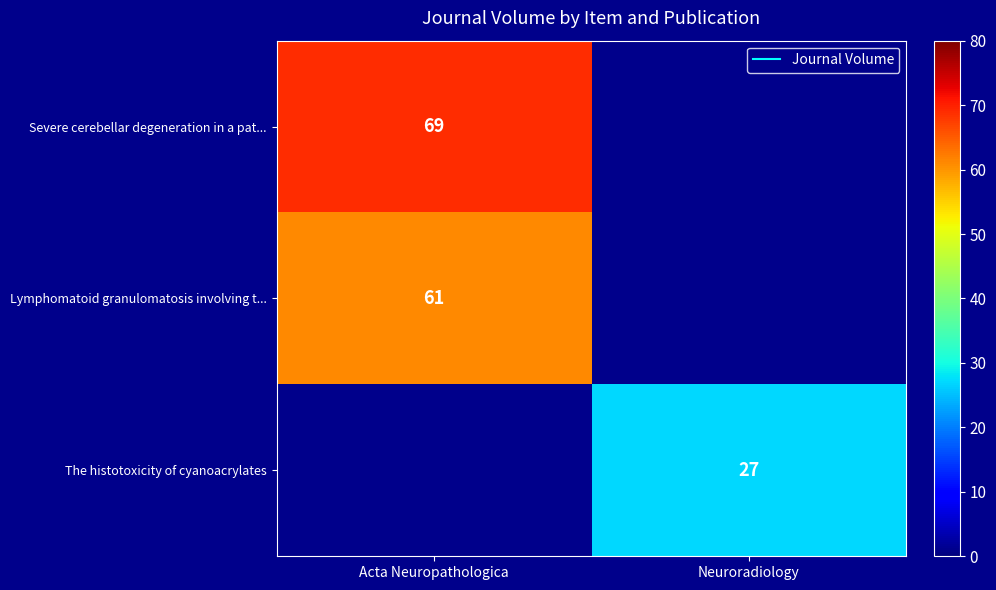

Which series has the largest range (max minus min)?

Severe cerebellar degeneration in a pat...